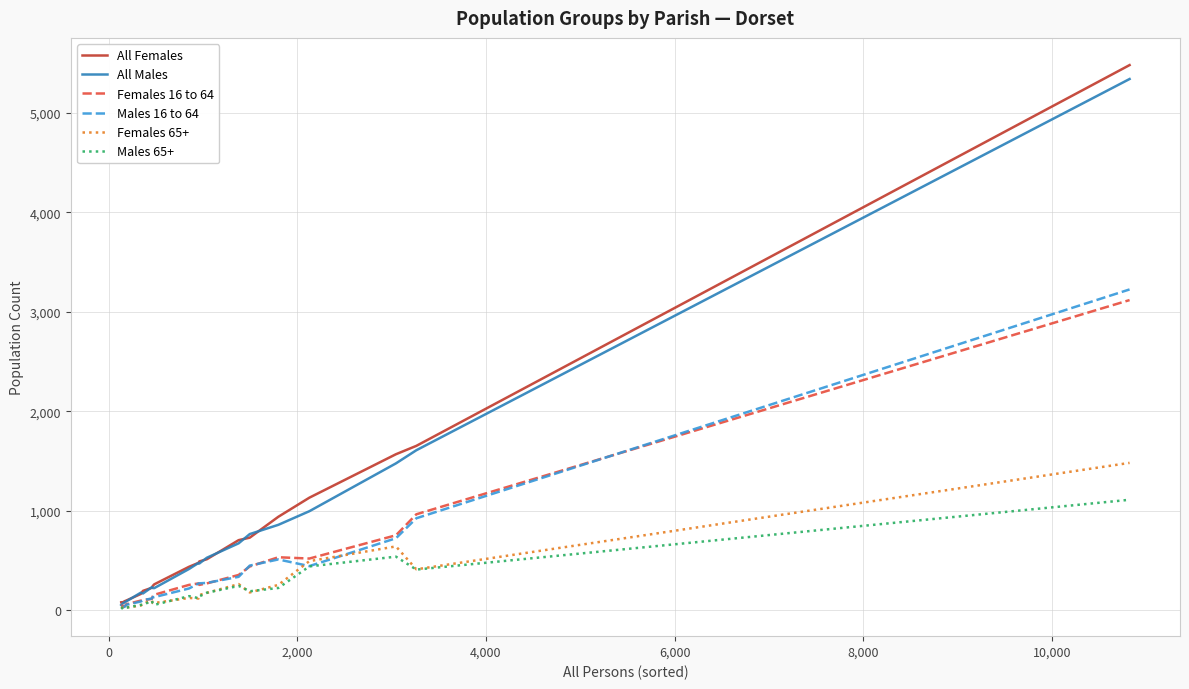

Which series ends up on top after the final intersection of All Females and All Males?

All Females